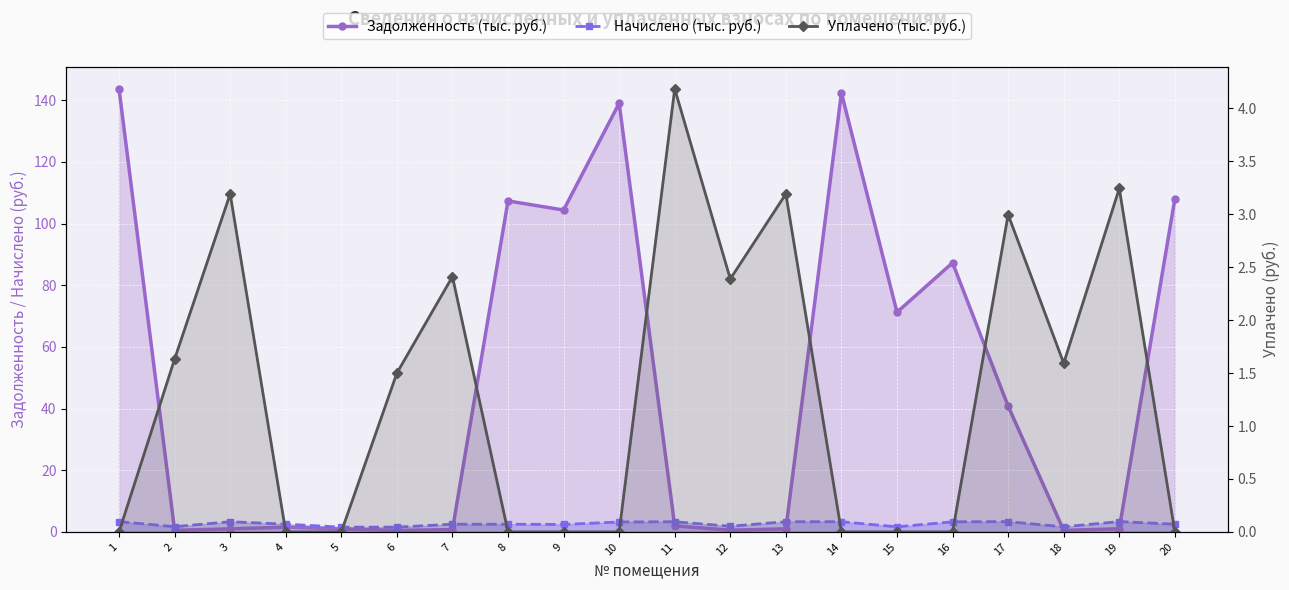

At which label does Задолженность (тыс. руб.) reach its minimum?

6